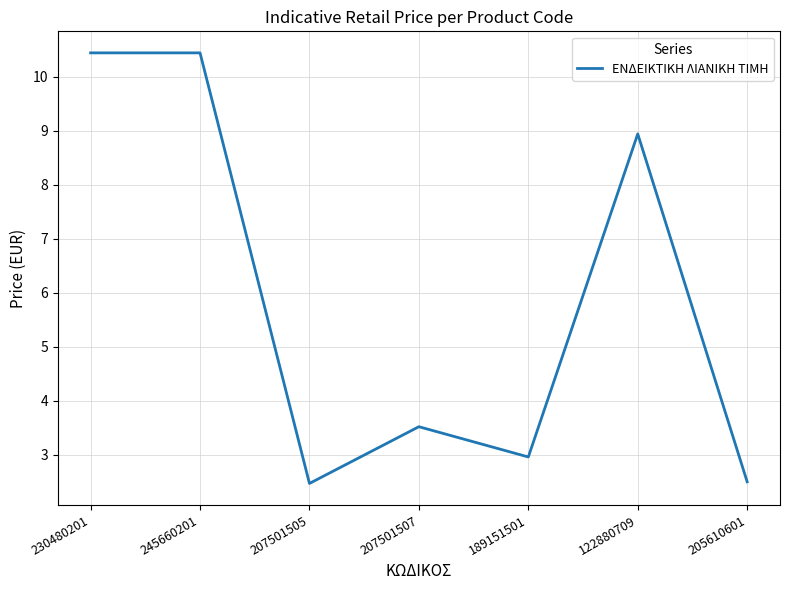

What position from the right is 205610601?

1